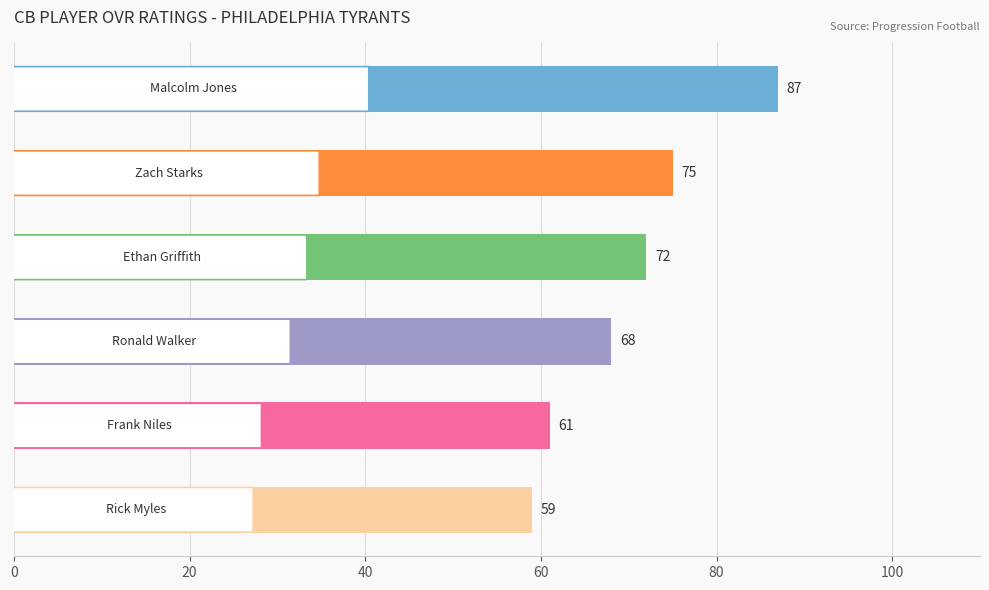

What is the average value?

70